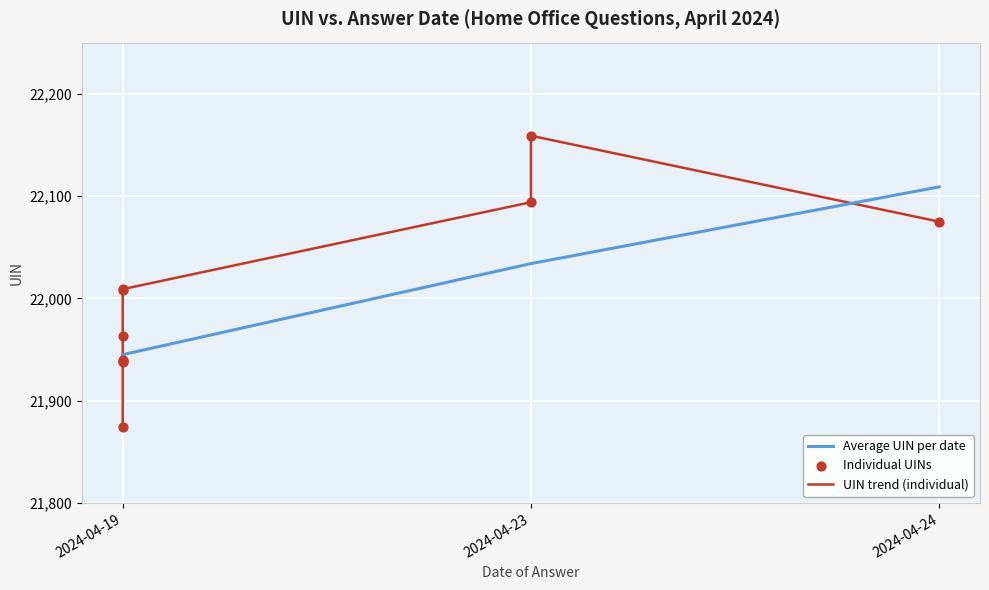

What is the change in value from 2024-04-19 to 2024-04-24?

+66